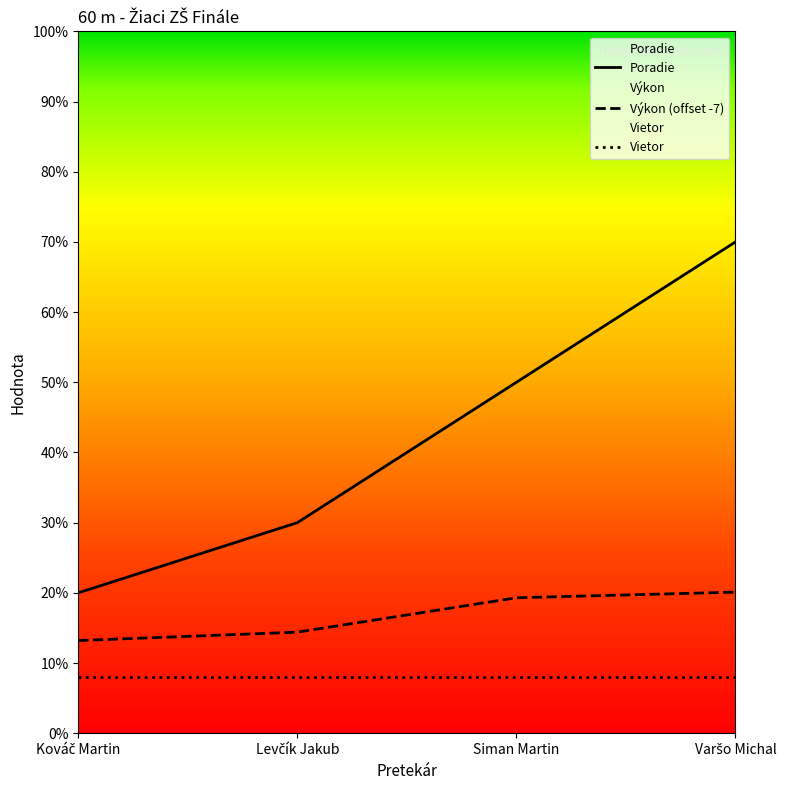

Which category has the lowest value in the Výkon series?

Kováč Martin